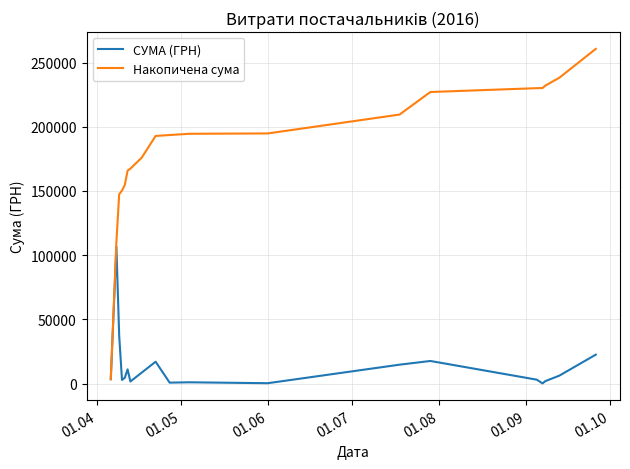

What is the difference between the maximum and minimum values in the СУМА (ГРН) series?

106568.0